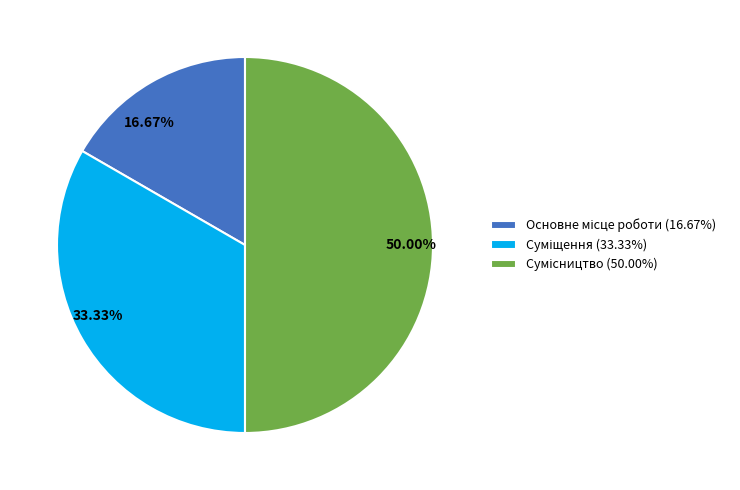

Is 33.33% the majority of the pie?

No